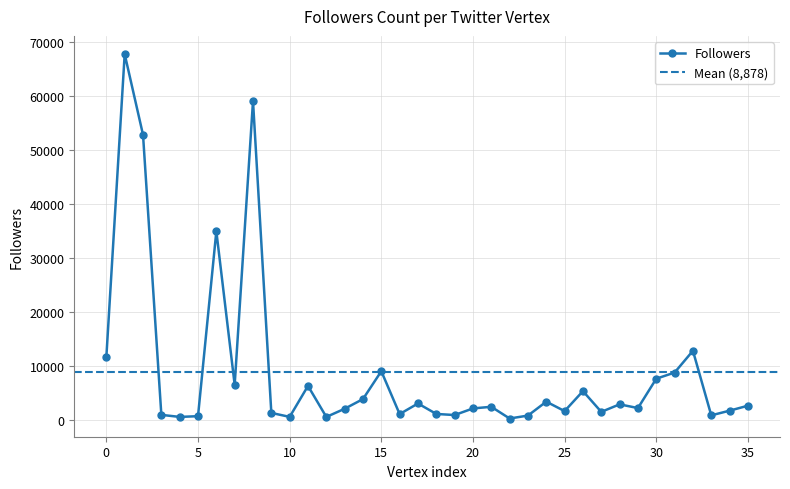

What is the highest value of the Followers series?

67712